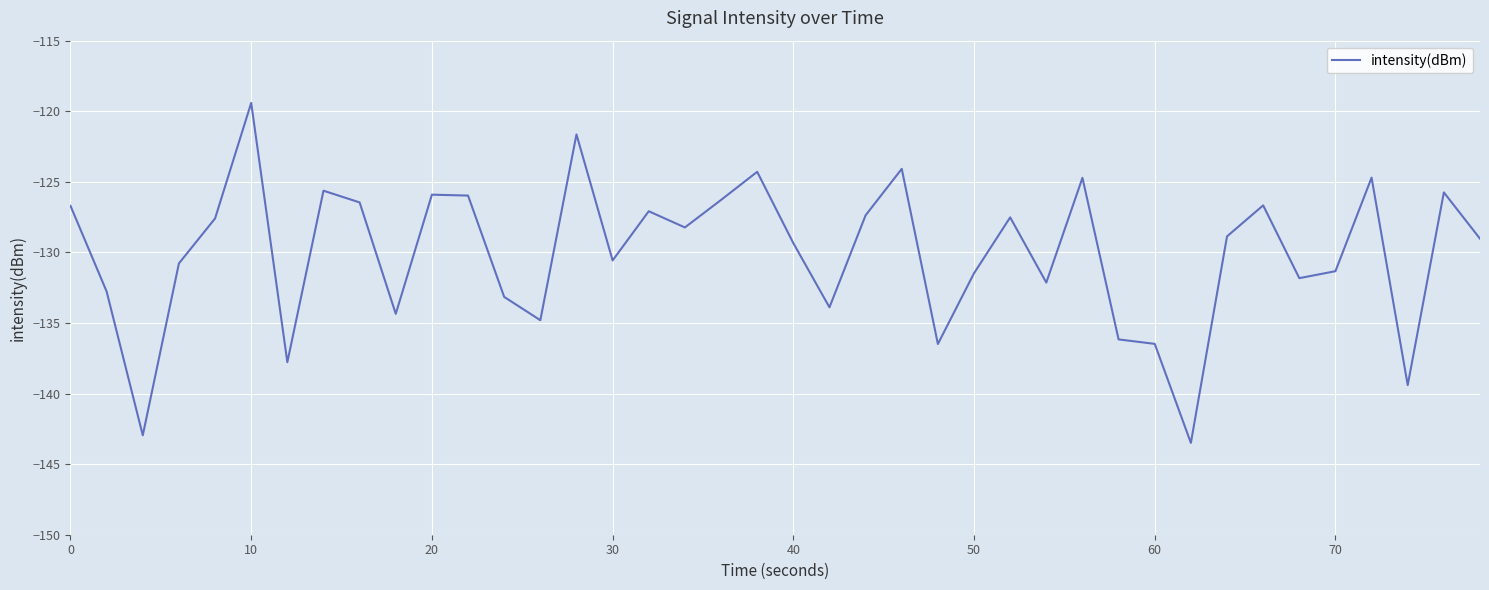

How many interior local peaks (higher than both neighbors) does the data have?

12